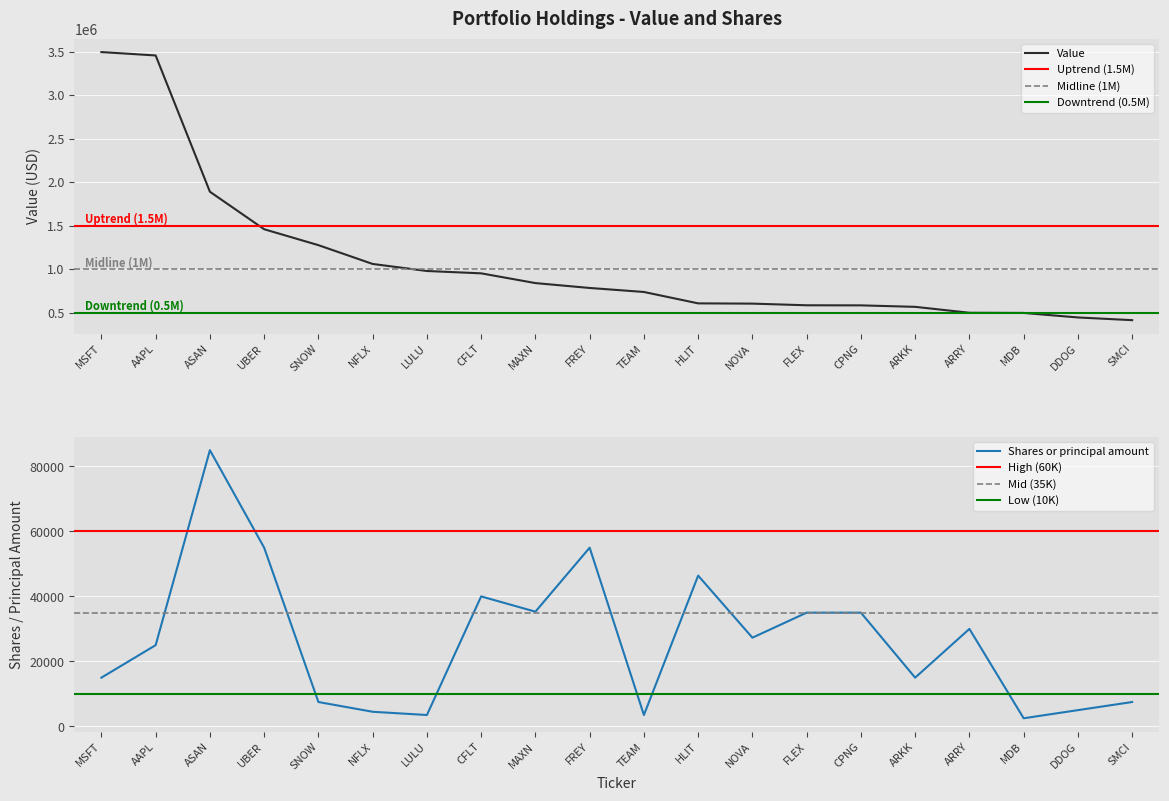

The Value series shows 438657 at LULU. True or false?

False